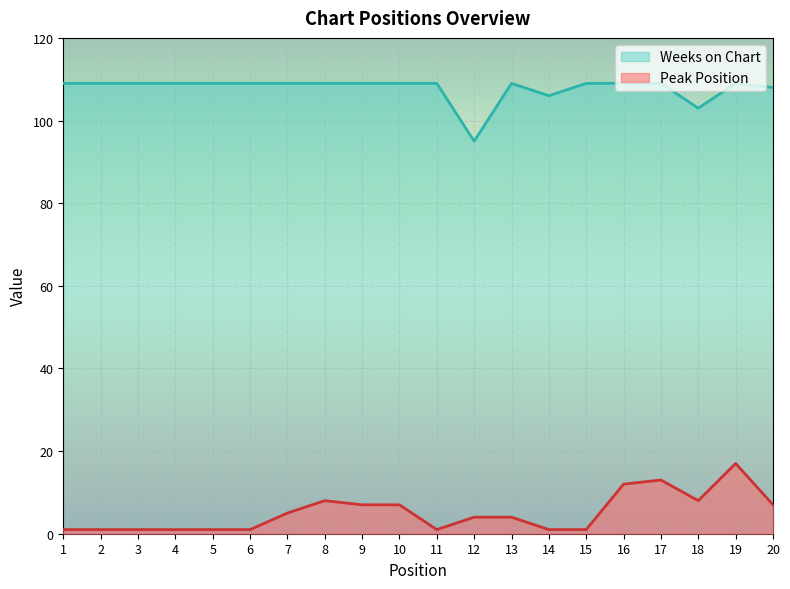

True or false: Peak Position and Weeks on Chart intersect in this chart.

False